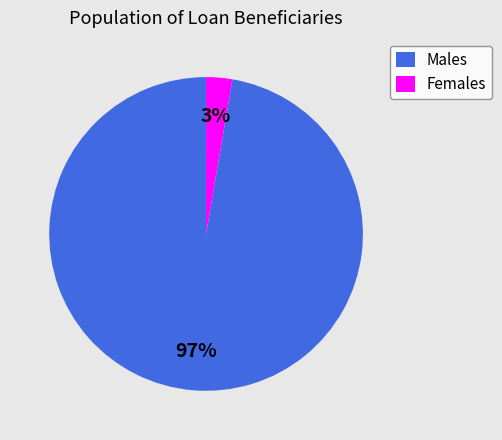

Count the number of slices in the pie.

2